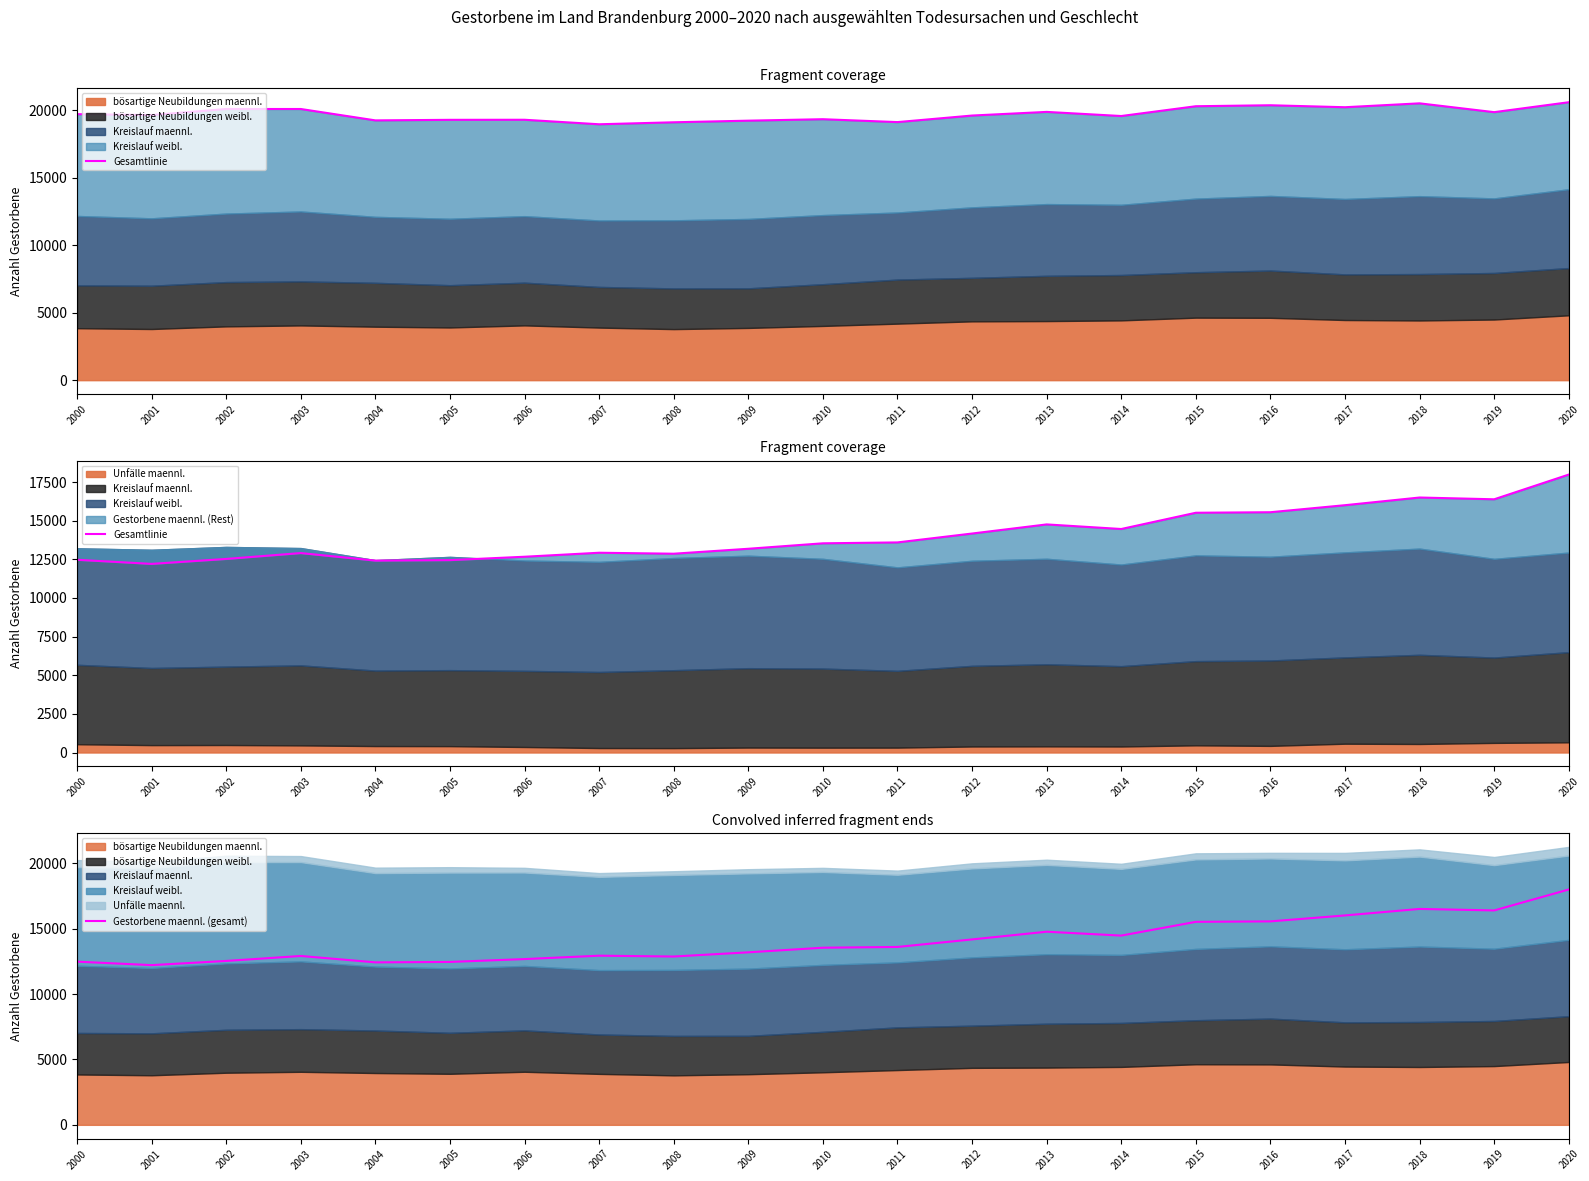

What is the value of the Gesamtlinie point at the 13th from the left?

14171